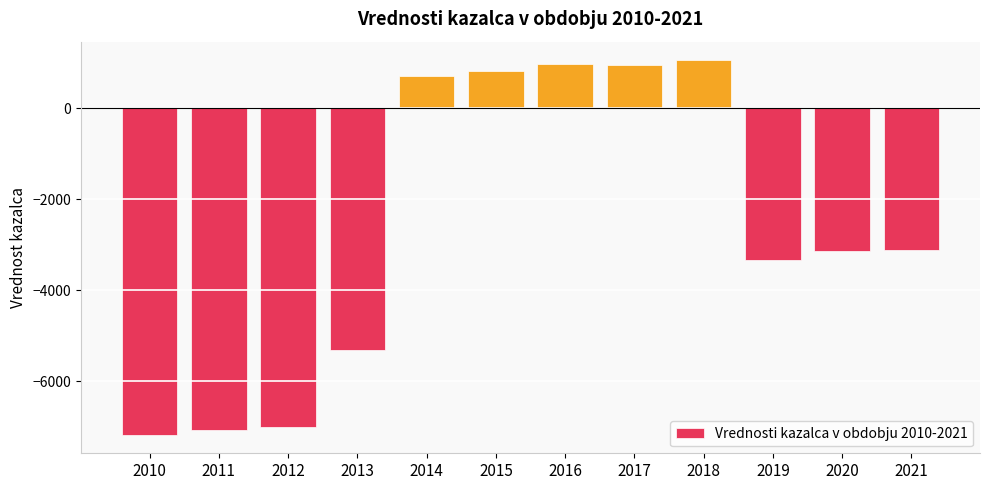

What is the minimum value shown in the chart?

-7166.8